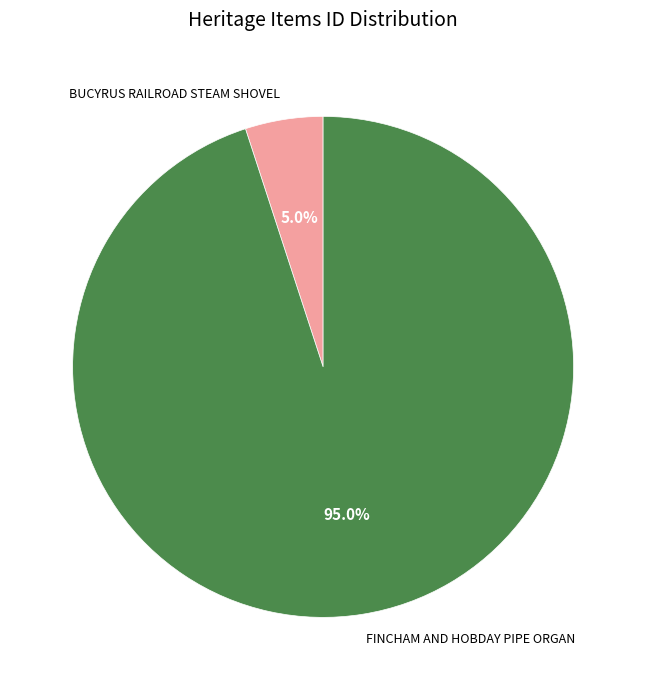

The FINCHAM AND HOBDAY PIPE ORGAN slice represents 99% of the pie. True or false?

False